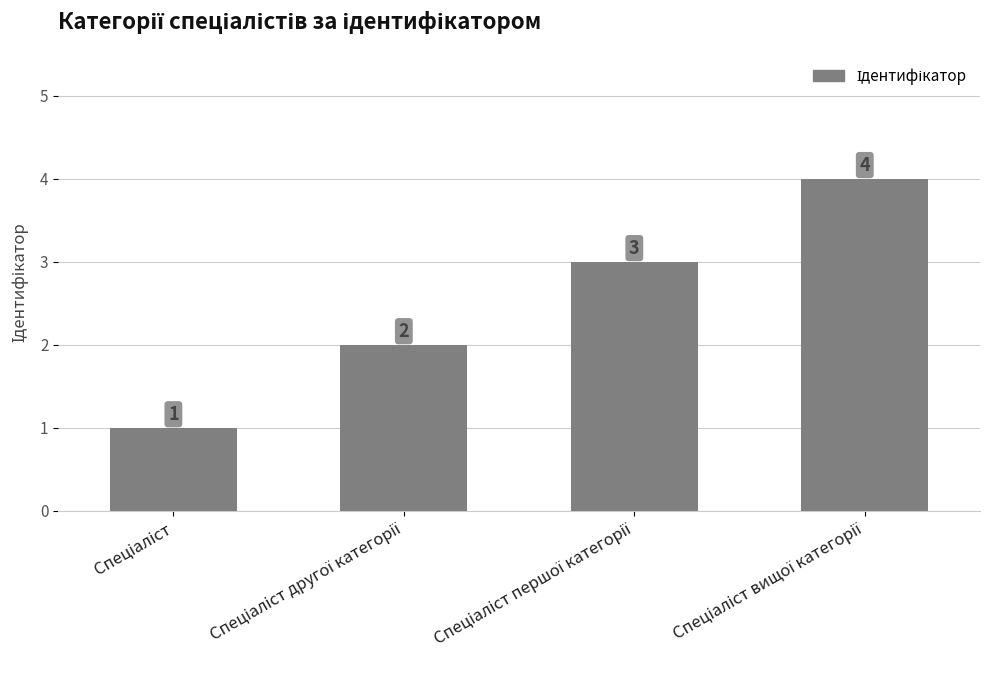

Count the values in the range 2 to 4.

3